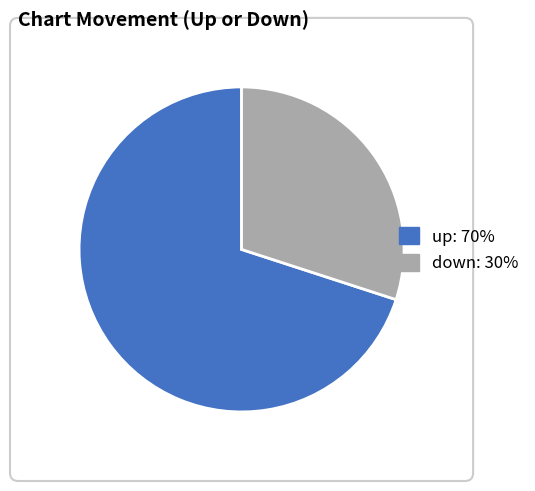

How many segments does this pie chart have?

2